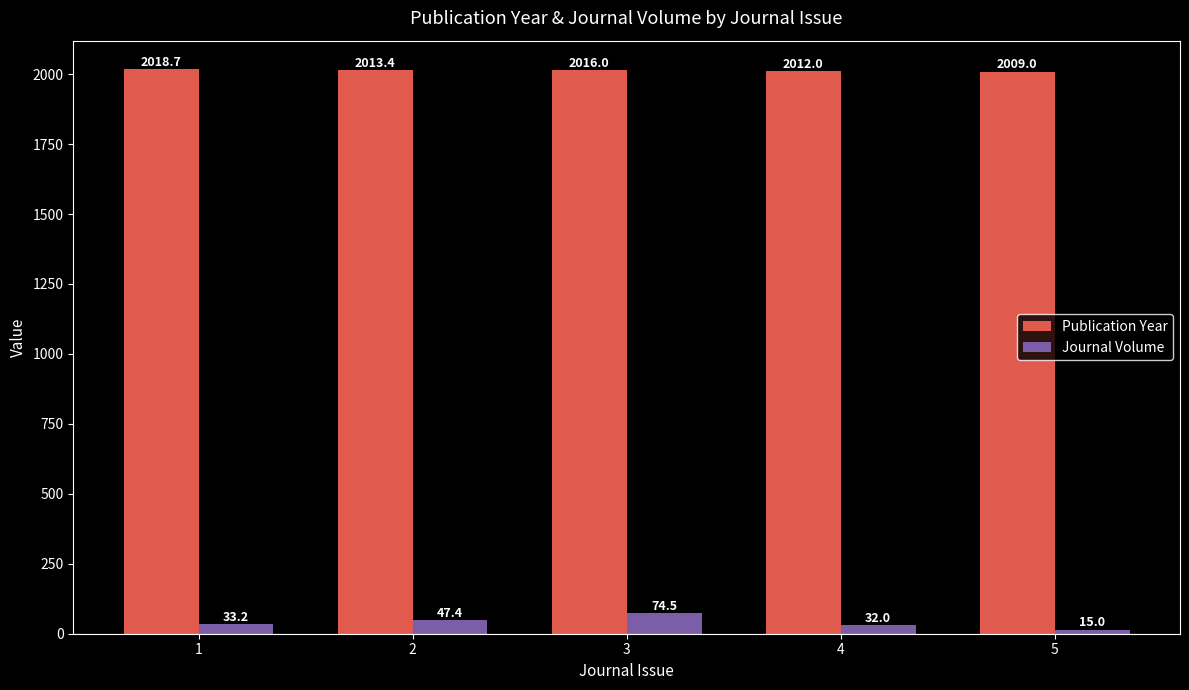

At which category is the sum across all series the highest?

3